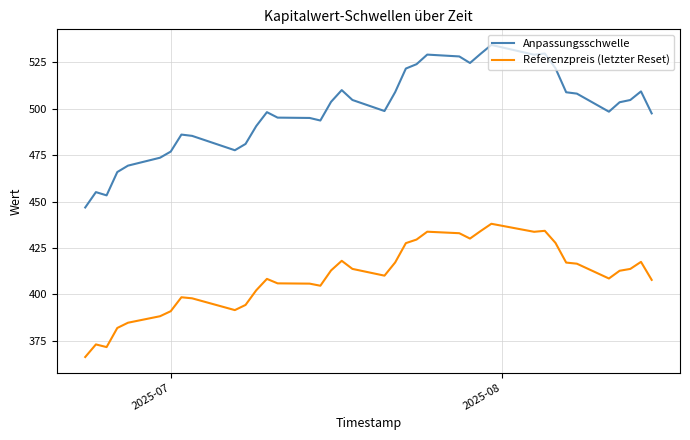

What is the difference between the maximum and minimum values in the Referenzpreis (letzter Reset) series?

71.8